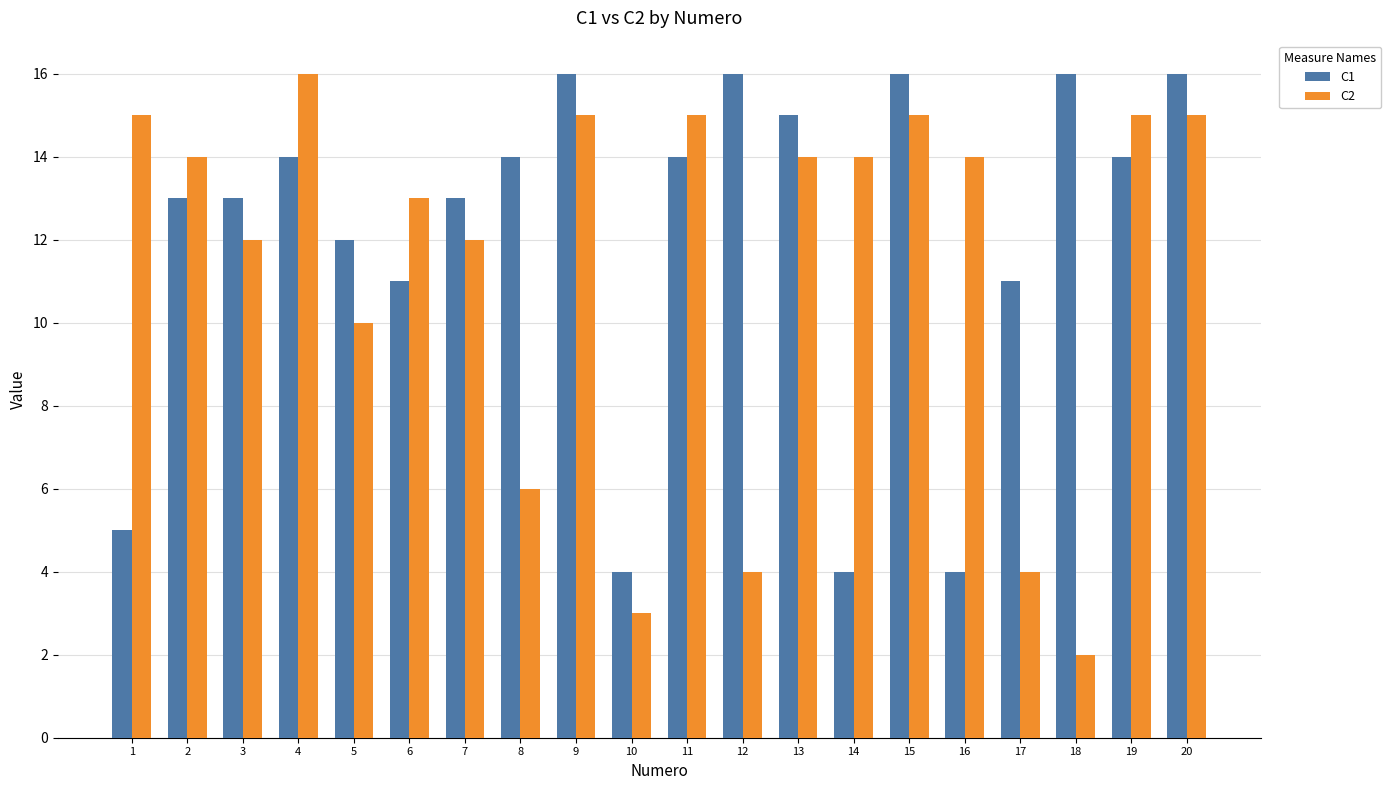

What is the greatest value displayed?

16